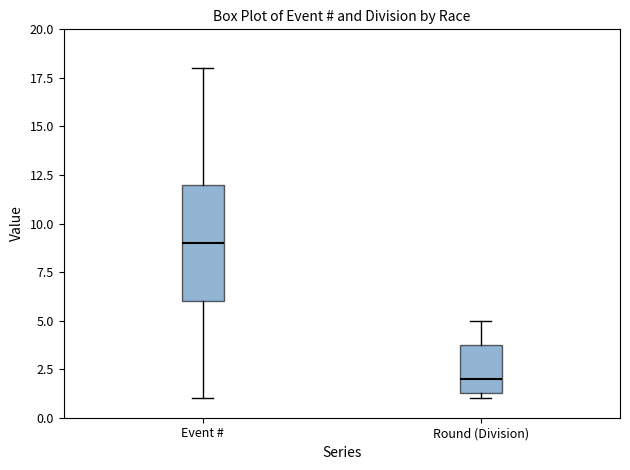

Comparing the boxes themselves (not the whiskers), which one is the tallest?

Event #